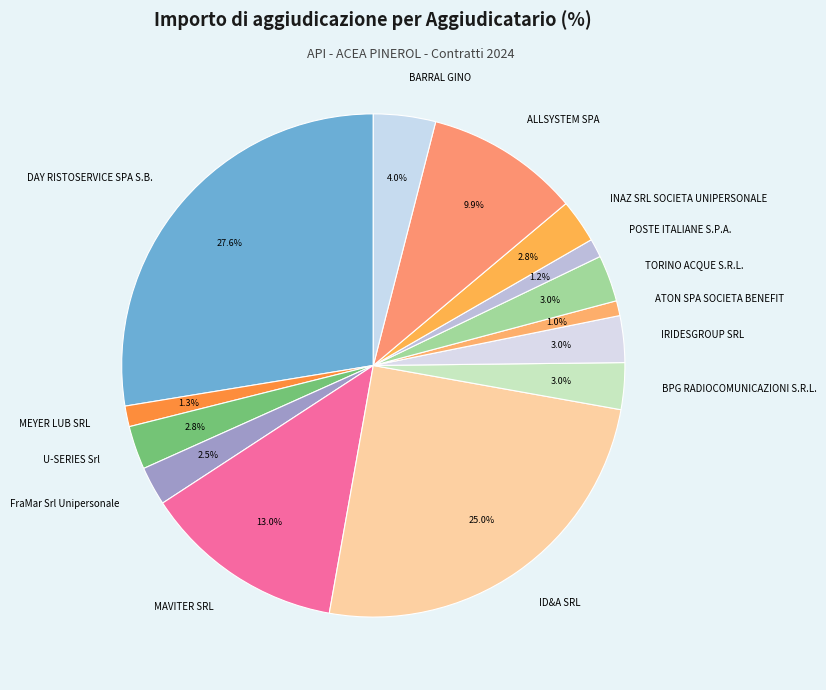

To the nearest percent, what is the combined percentage of ALLSYSTEM SPA and ATON SPA SOCIETA BENEFIT?

11%